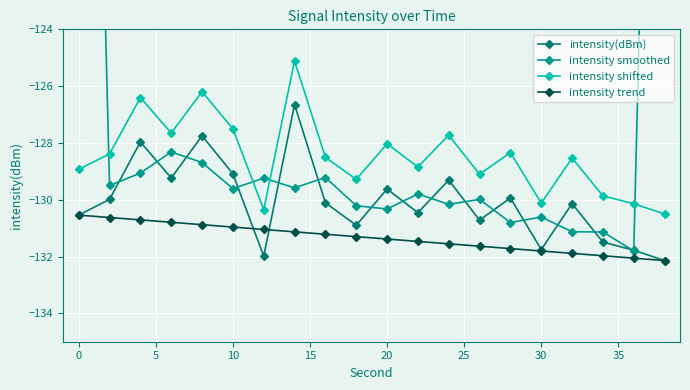

True or false: intensity shifted and intensity trend intersect in this chart.

False